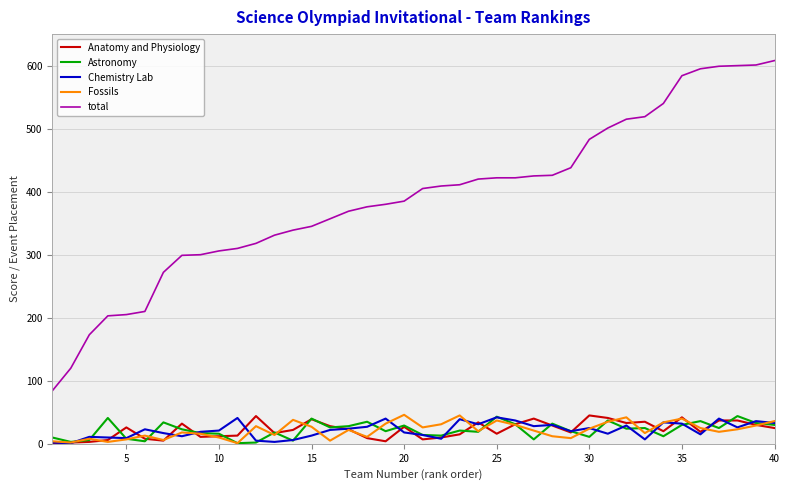

True or false: Astronomy and total cross at least once.

False